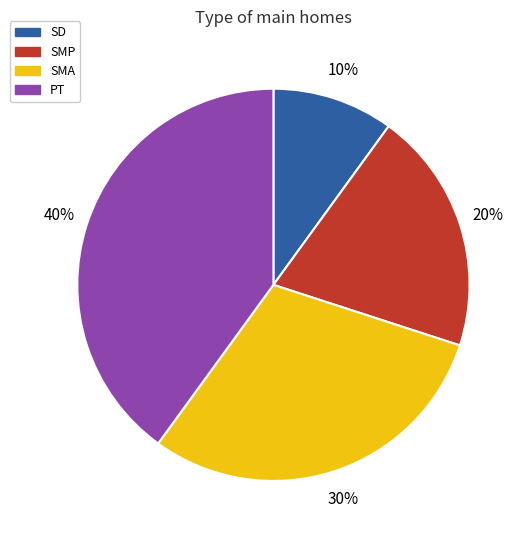

To the nearest percent, what is the average slice percentage?

25%